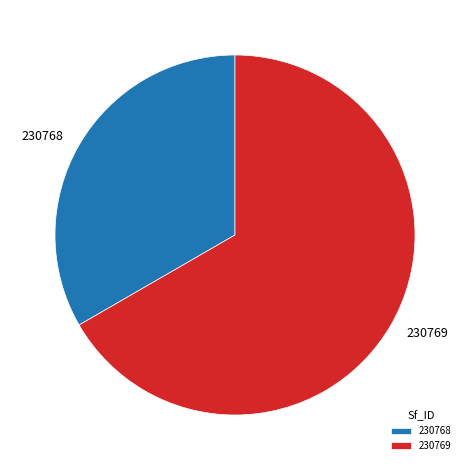

Is there a majority slice in this chart?

Yes